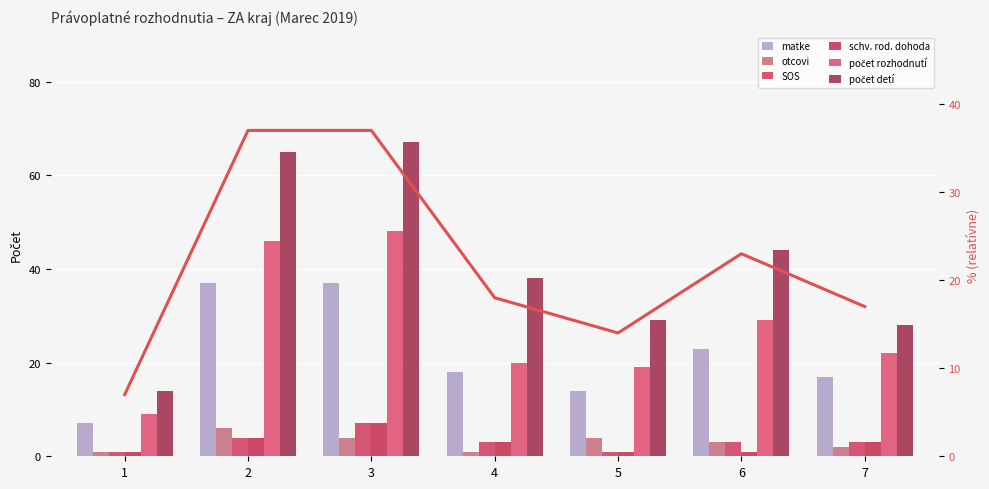

Reading left to right, extract all data points from this chart.

matke: 7	37	37	18	14	23	17
otcovi: 1	6	4	1	4	3	2
SOS: 1	4	7	3	1	3	3
schv. rod. dohoda: 1	4	7	3	1	1	3
počet rozhodnutí: 9	46	48	20	19	29	22
počet detí: 14	65	67	38	29	44	28